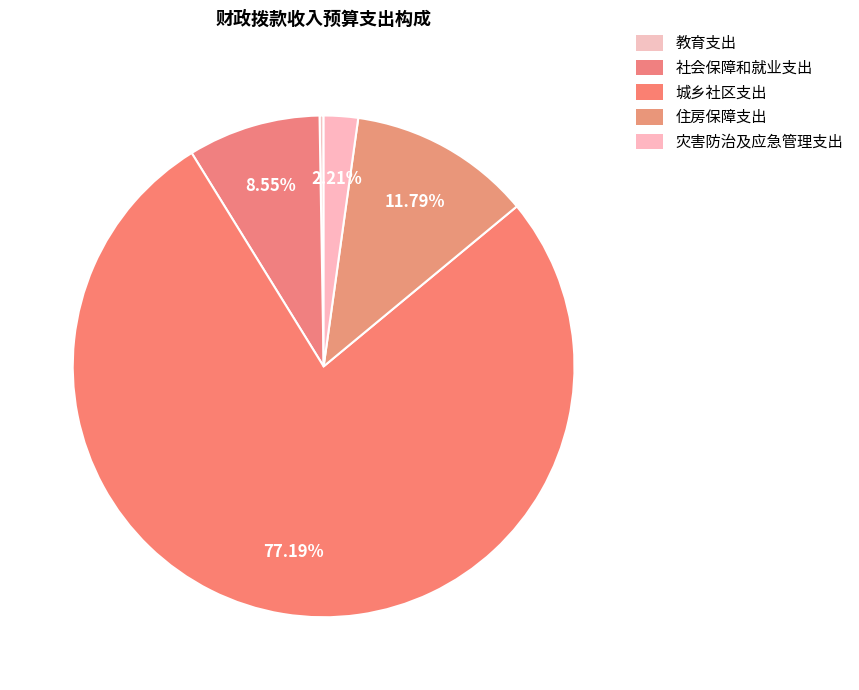

How many segments does this pie chart have?

5